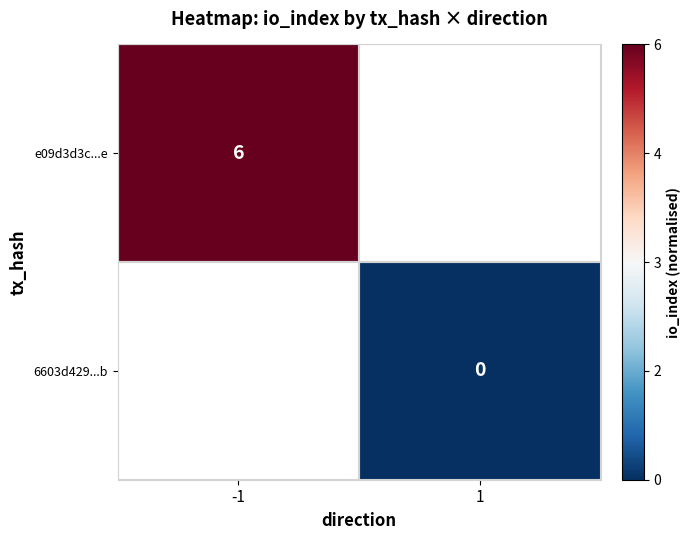

The value of e09d3d3c...e at -1 is 0.5. True or false?

False